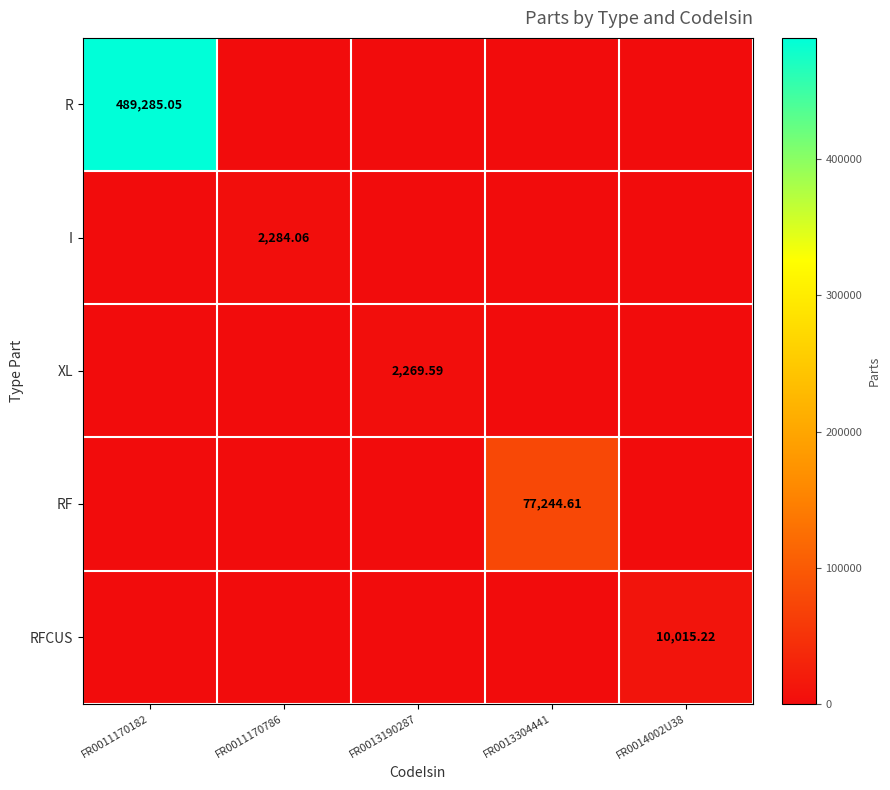

List the series in order of their peak value, highest first.

R, RF, RFCUS, I, XL